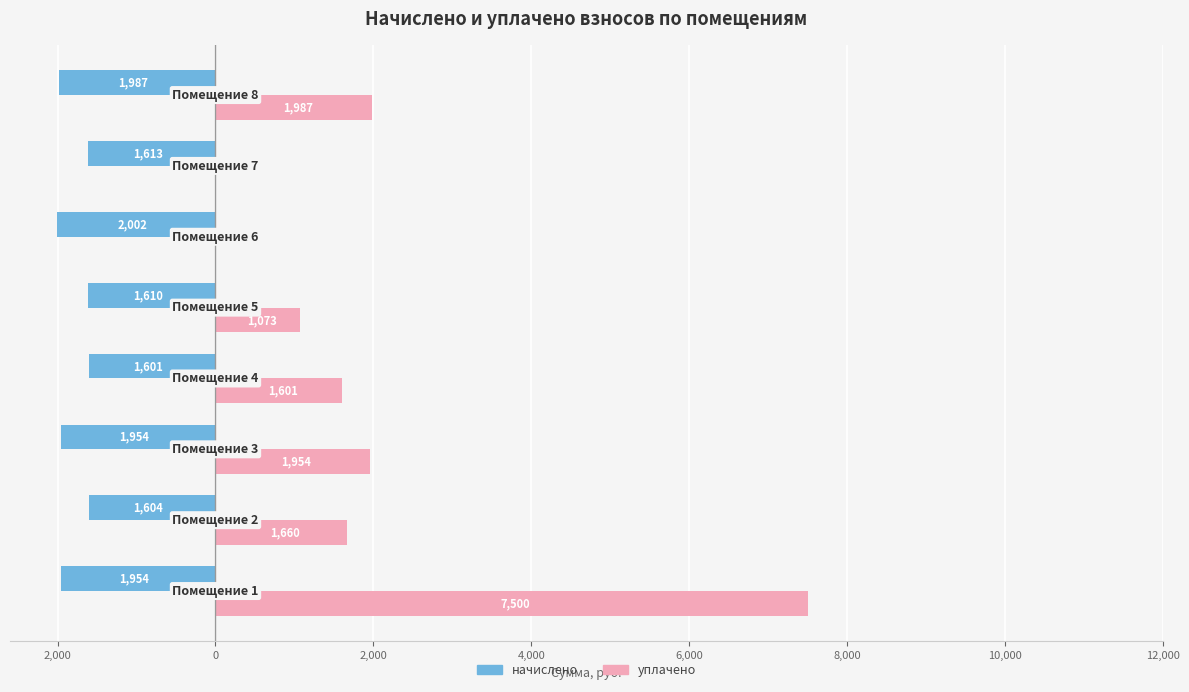

What are all the series names shown in the legend?

начислено, уплачено